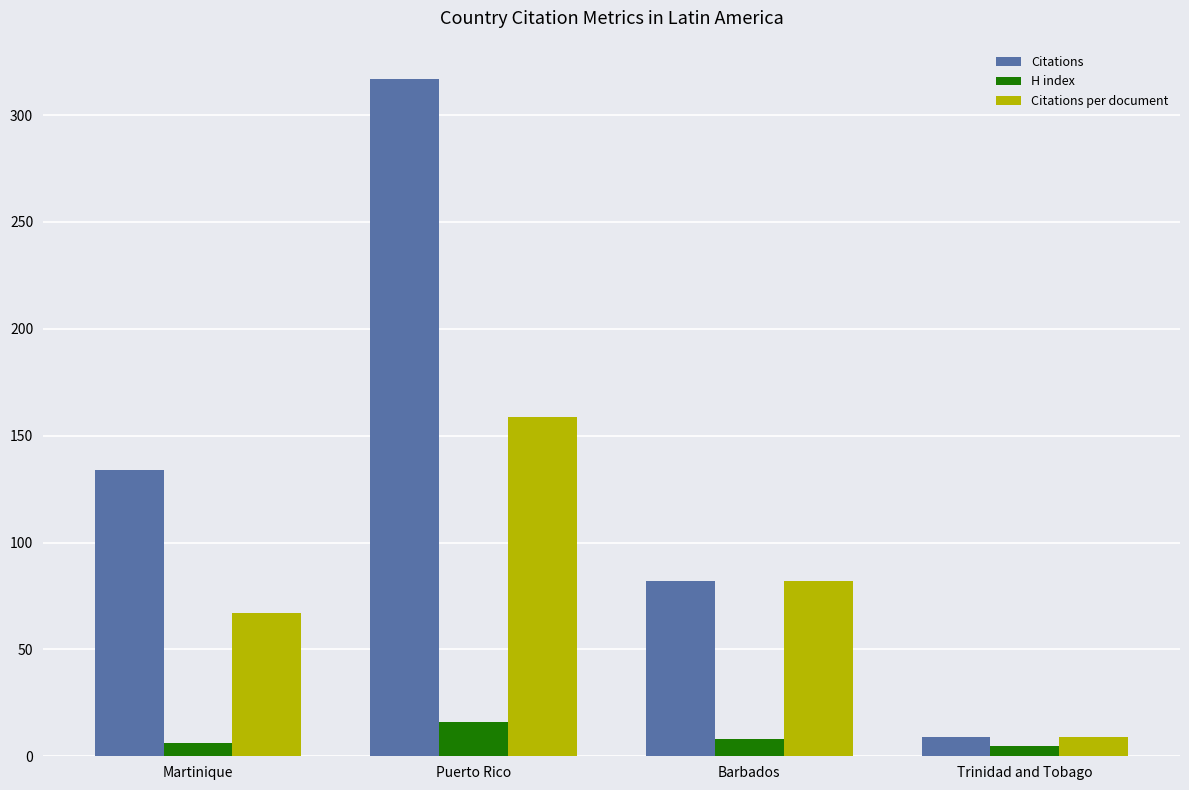

True or false: Citations has a value of 475.1 at Puerto Rico.

False